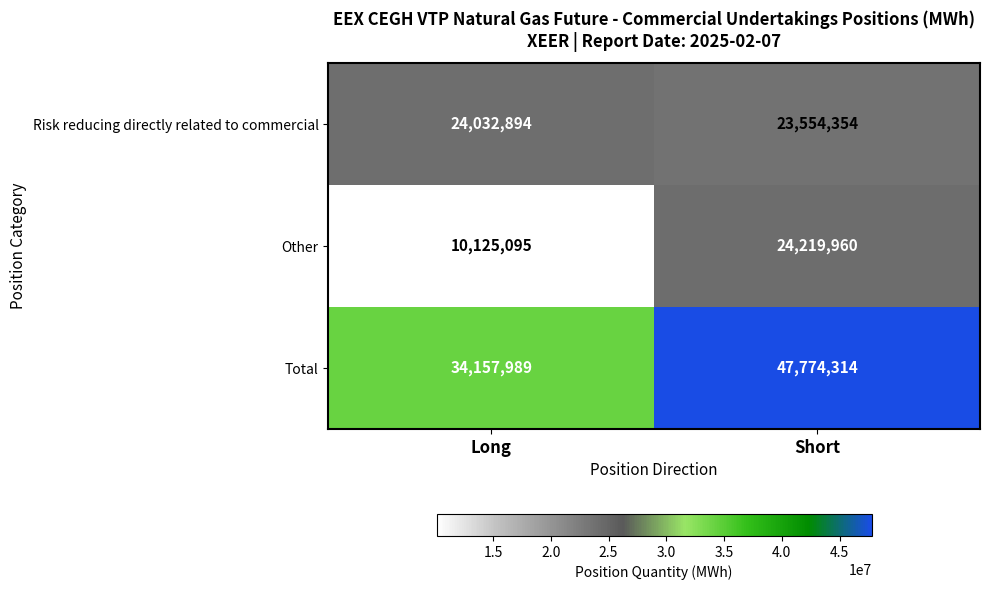

What is the sum of all Risk reducing directly related to commercial values?

47587248